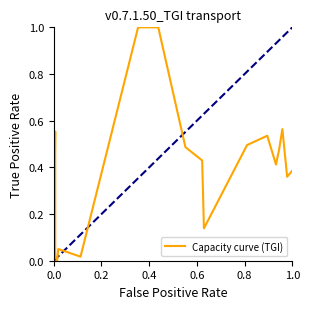

What is the maximum value shown in the chart?

1.0